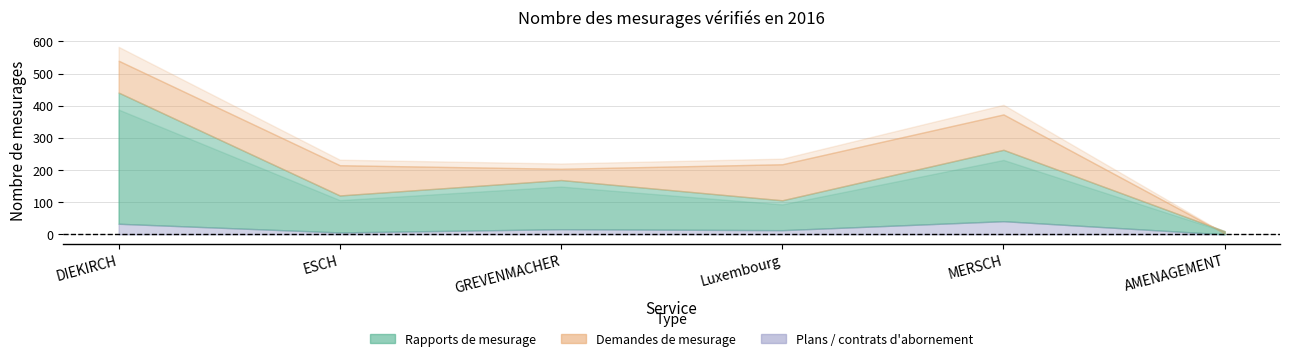

True or false: Plans contrats d abornement and Rapports de mesurage intersect in this chart.

False